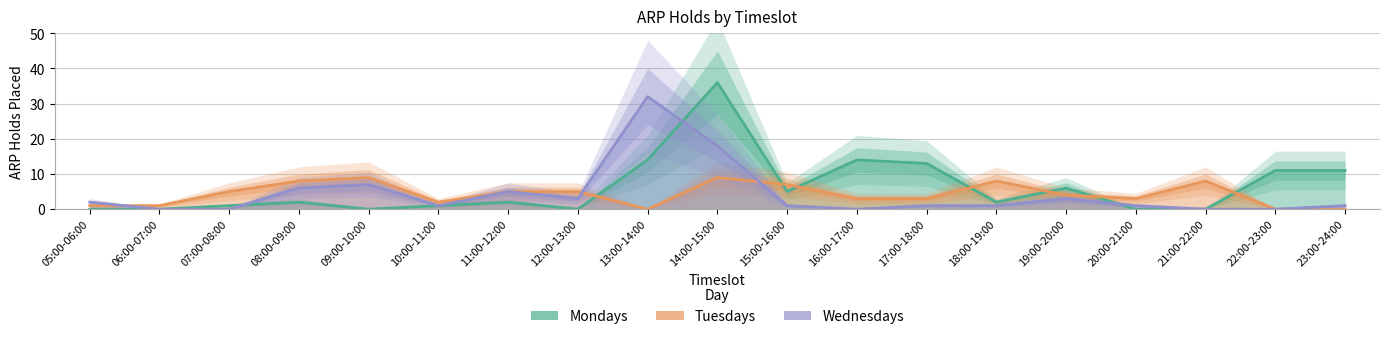

Is it true that Mondays equals 2 at 11:00-12:00?

True